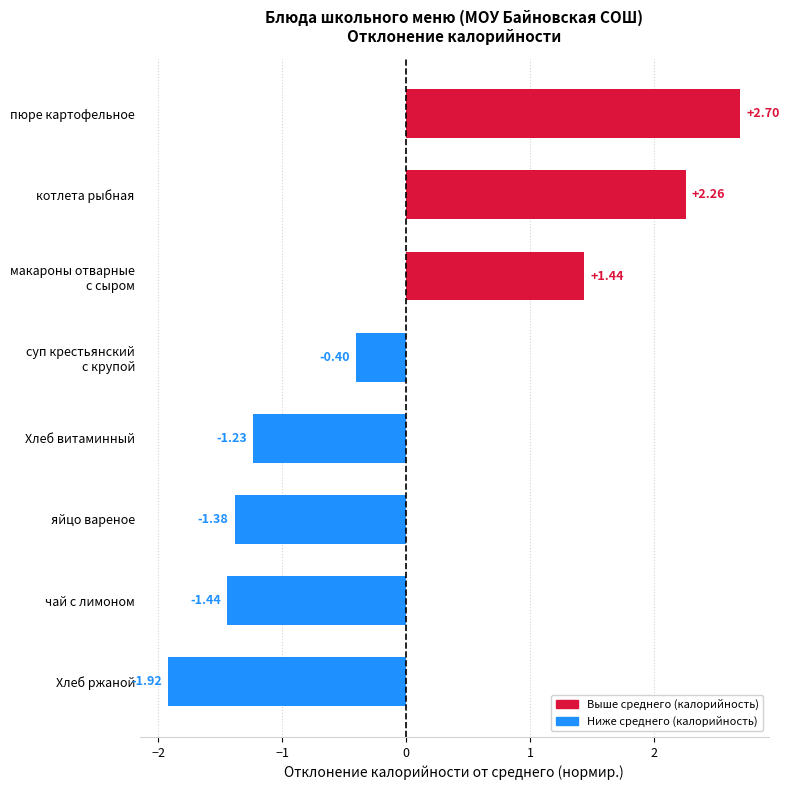

At which category does the chart reach its minimum across all series?

Хлеб ржаной